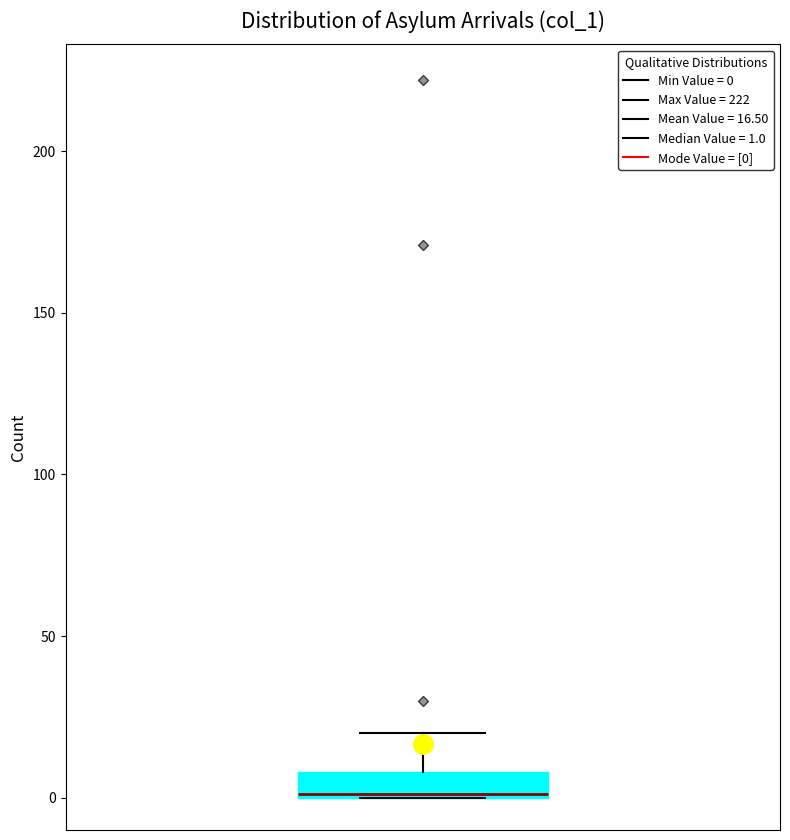

Transcribe this box plot: give where the median line is, the range the box spans, and where the two whiskers end, as read against the y-axis. The values are not printed on the chart, so give them approximately, as read against the axis.

median 0, box 0 to 10, whiskers 0 to 20